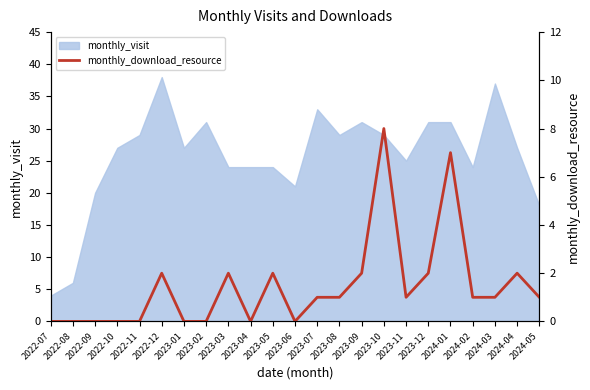

How many lines are shown in the chart?

1